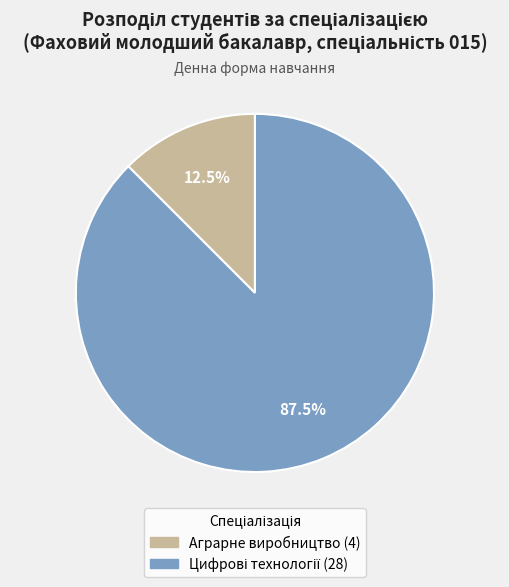

Does any single category account for the majority?

Yes